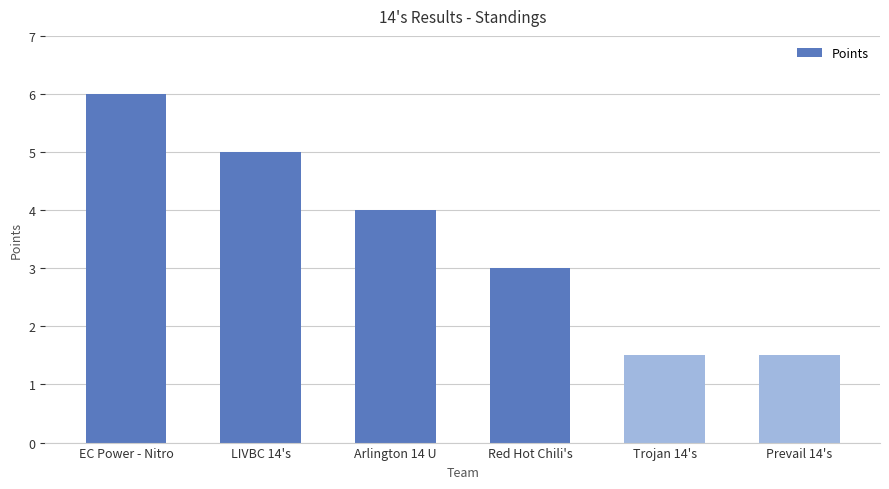

Which label corresponds to the largest value in the chart?

EC Power - Nitro